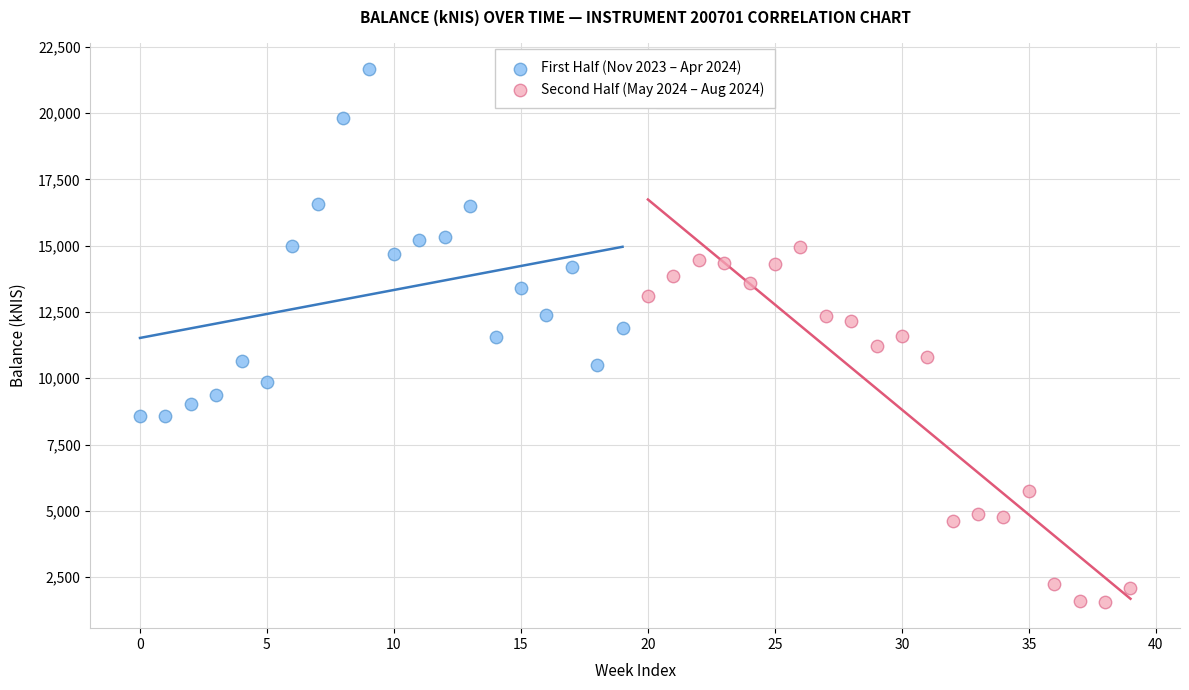

Which series reaches the maximum Y coordinate?

First Half (Nov 2023 – Apr 2024)